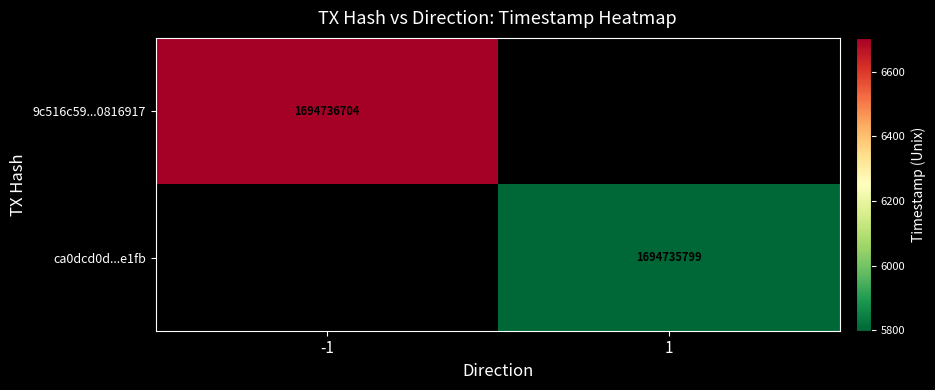

Rank the series by their average value, from highest to lowest.

9c516c59277d1bcc335e2ce08677408b0816917, ca0dcd0dfb32713190346e74d79a3a98849e1fb